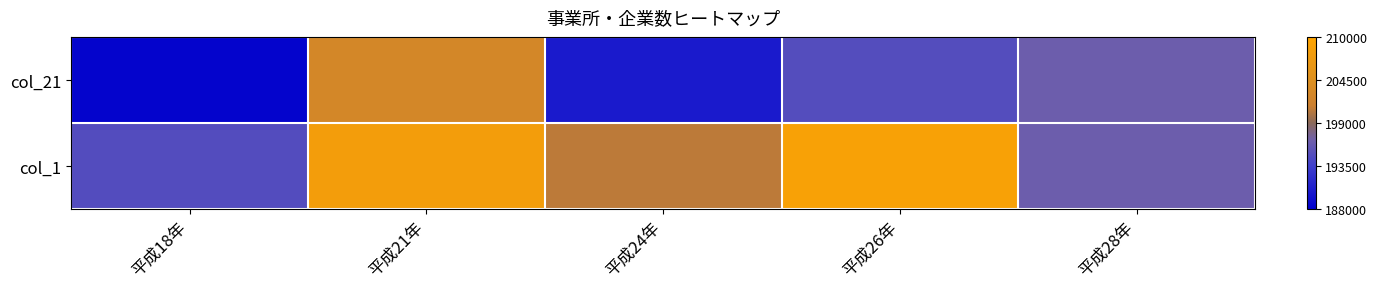

Reading left to right, what are all the values shown in this chart?

col_21: 平成18年=-0.5	平成21年=0.2	平成24年=-0.4	平成26年=-0.2	平成28年=-0.1
col_1: 平成18年=-0.2	平成21年=0.4	平成24年=0.1	平成26年=0.5	平成28年=-0.1